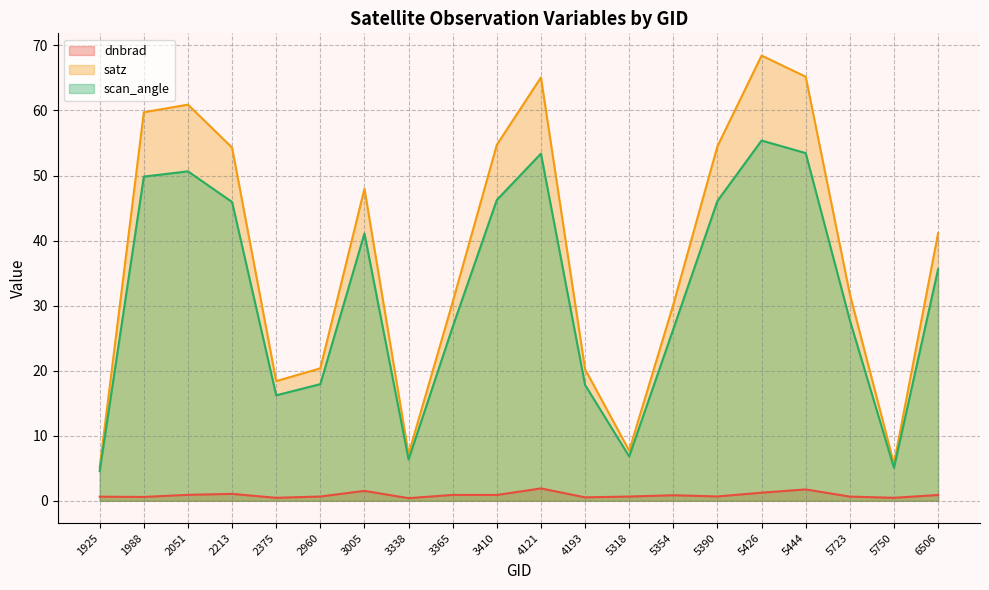

True or false: dnbrad and scan_angle cross at least once.

False